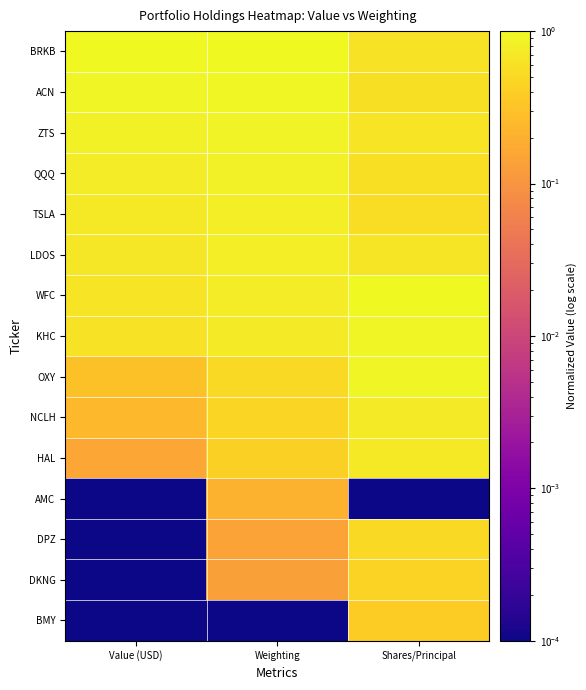

How many data points does each series have?

3